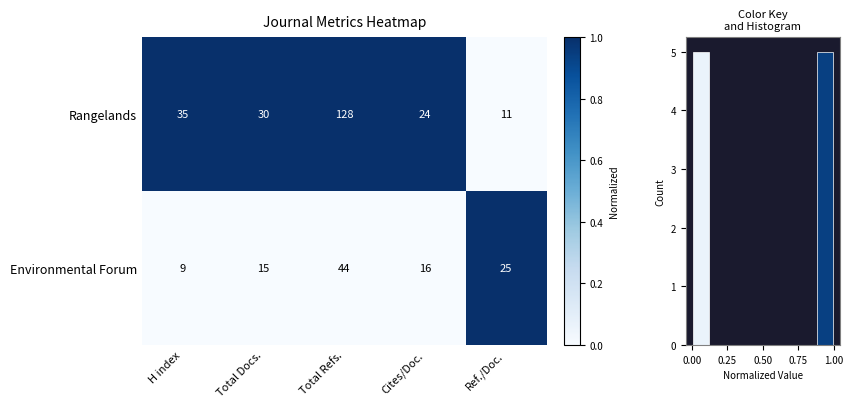

Rank the categories by Environmental Forum value from lowest to highest.

H index, Total Docs., Cites/Doc., Ref./Doc., Total Refs.